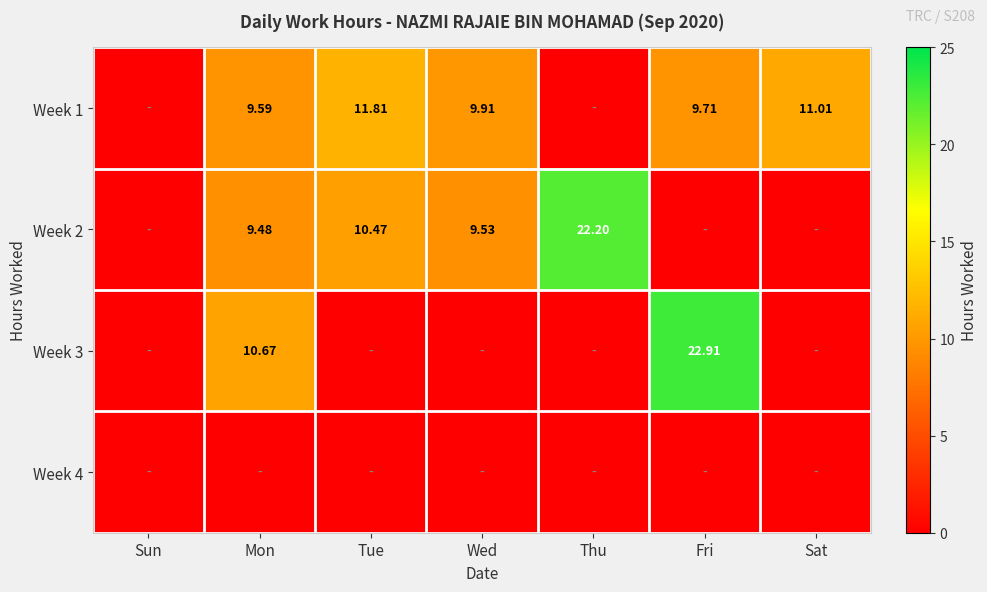

At which label does Week 2 first exceed 9?

Mon